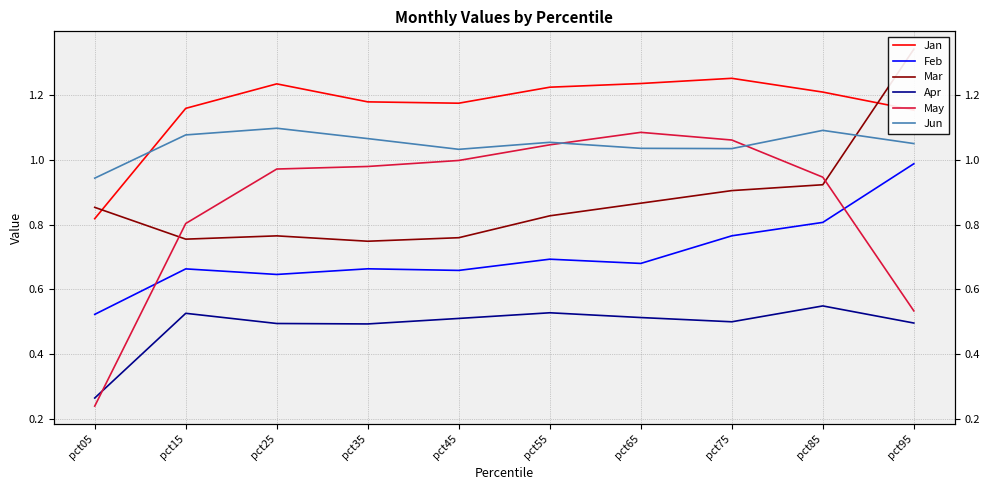

True or false: Jan and May cross at least once.

False